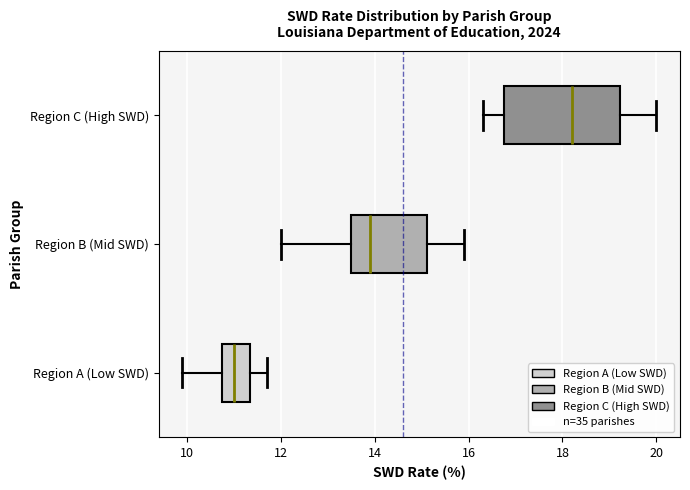

Where is the right edge of the box for Region B (Mid SWD) on the x-axis? The values are not printed on the chart, so give them approximately, as read against the axis.

15.2